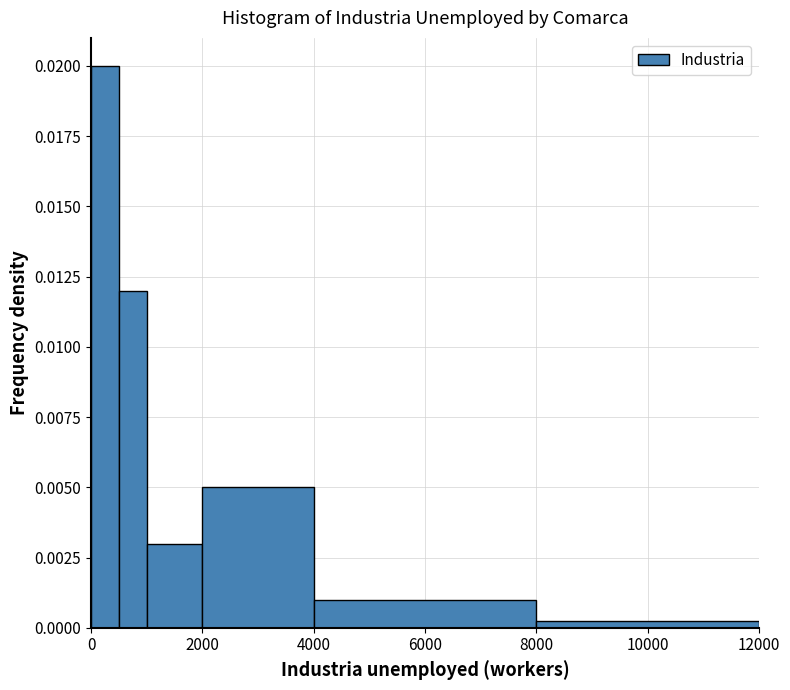

Around what value on the x-axis is the tallest bar? Give the approximate position of its centre, as read against the axis.

200